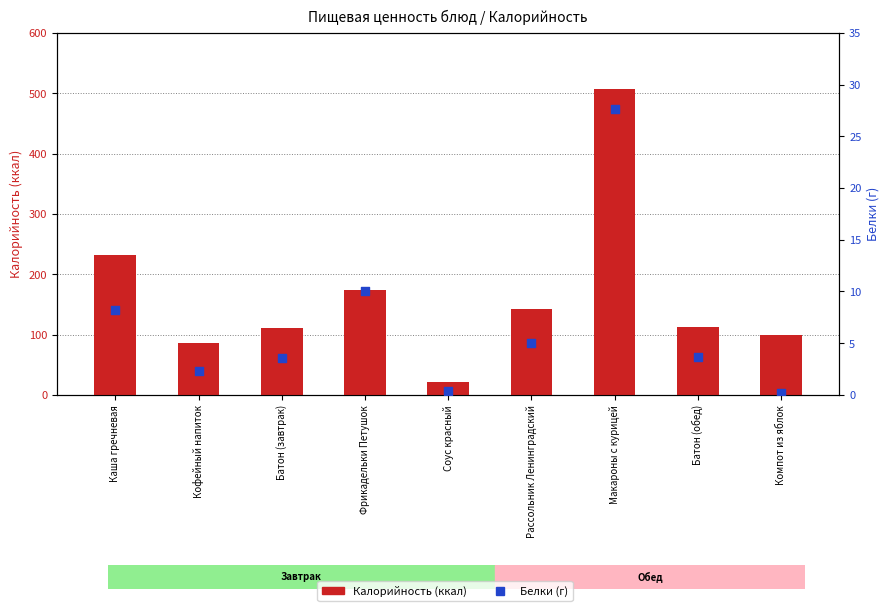

Is the value of Белки (г) at Компот из яблок greater than the value of Калорийность at Фрикадельки Петушок?

No